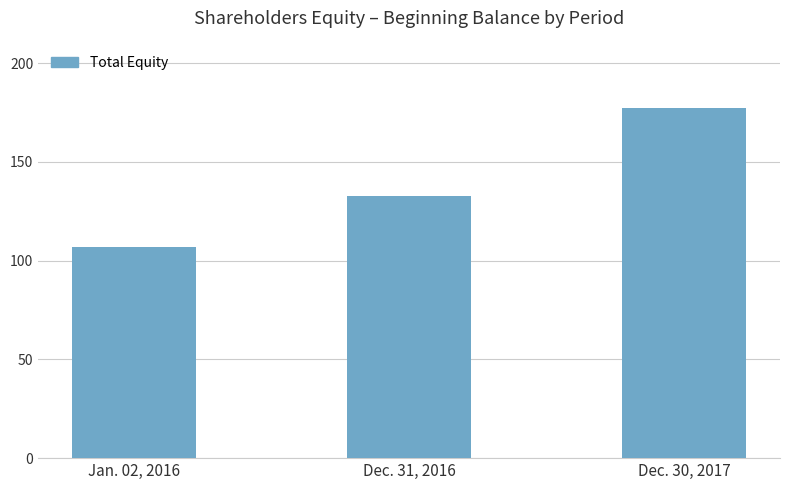

What is the change in value from Dec. 31, 2016 to Dec. 30, 2017?

+44356